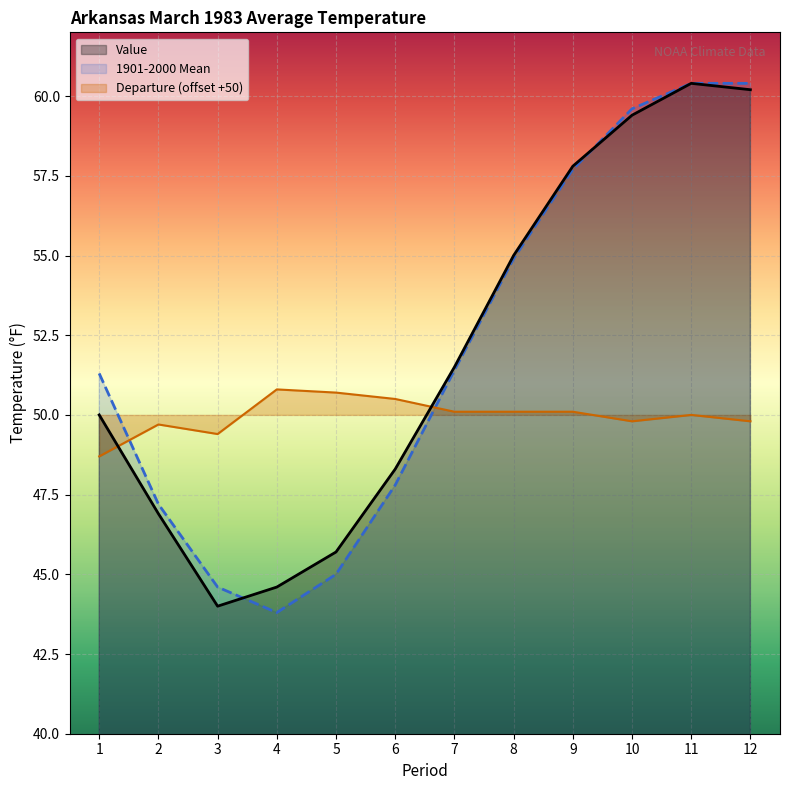

The value of Departure at 8 is 76.3. True or false?

False